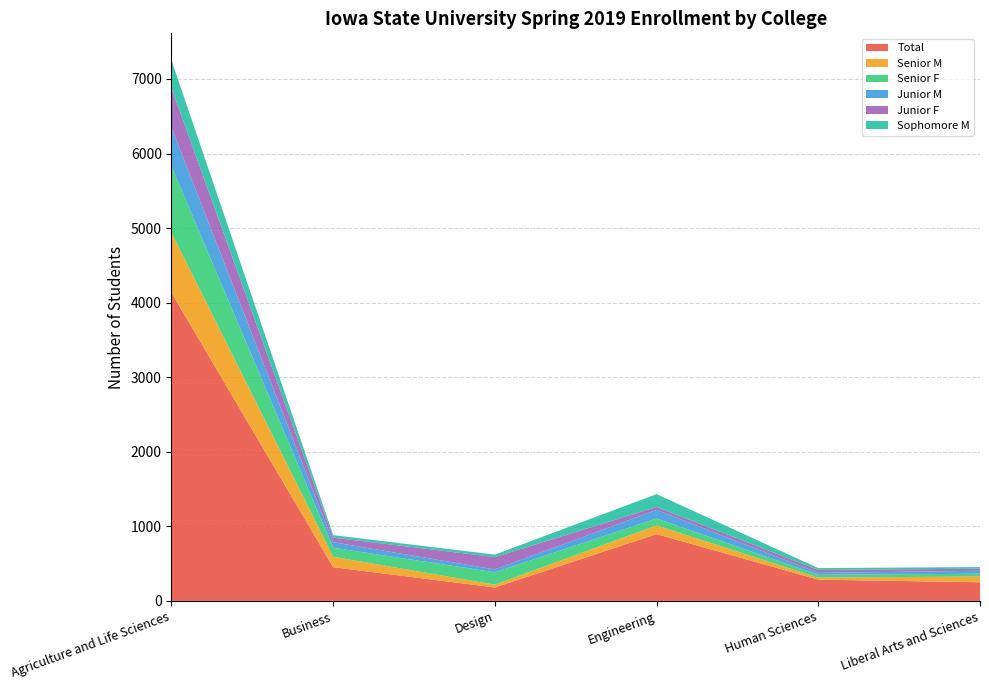

Reading left to right, what are all the values shown in this chart?

Total: 4134	452	180	896	285	250
Senior M: 806	140	38	116	26	78
Senior F: 891	121	166	93	39	36
Junior M: 517	74	38	116	26	40
Junior F: 531	62	166	39	39	28
Sophomore M: 371	33	33	172	25	22